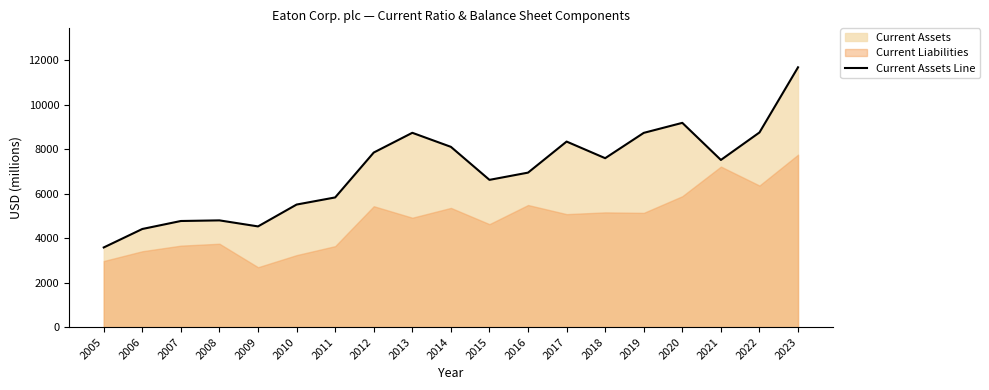

Reading left to right, extract all data points from this chart.

3578	4408	4767	4795	4524	5506	5826	7844	8731	8100	6616	6941	8337	7590	8728	9178	7511	8746	11675